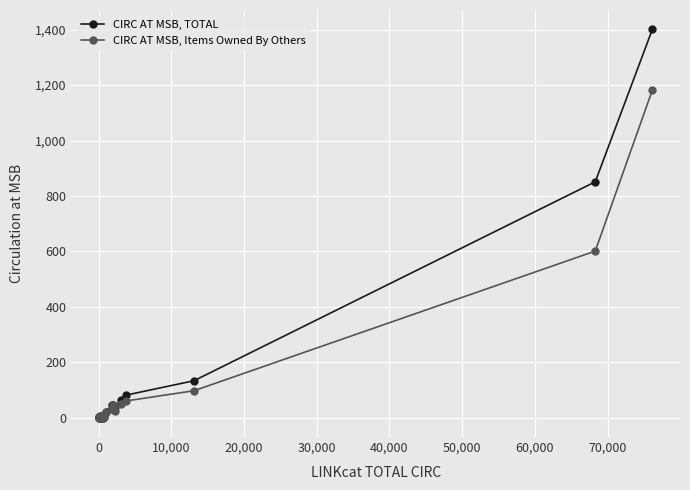

Does the chart have visible grid lines?

Yes